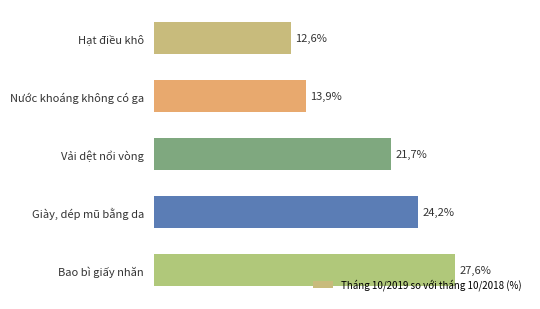

What is the smallest value displayed?

12.6